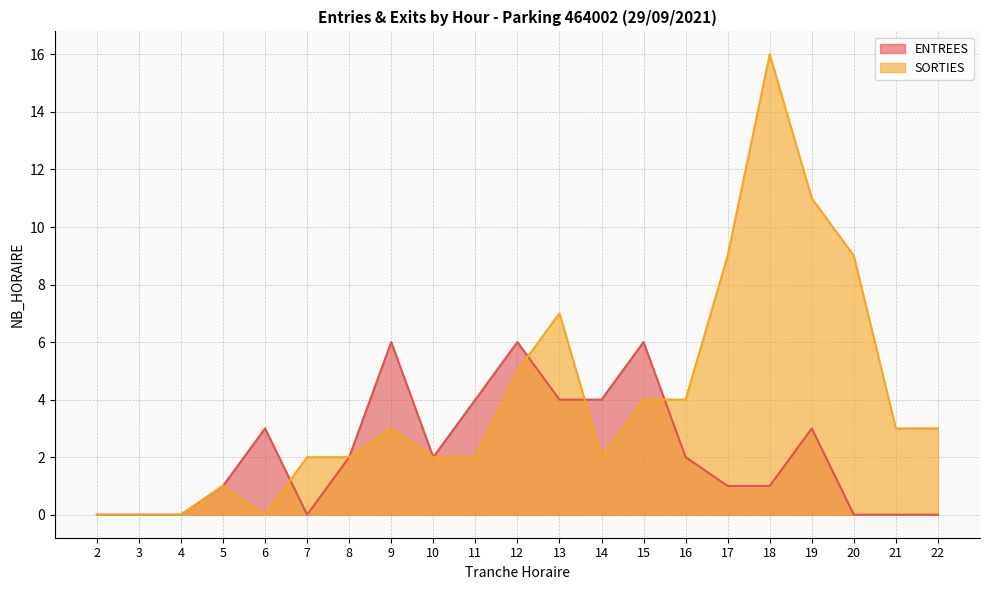

Between 19 and 4, which is larger?

19